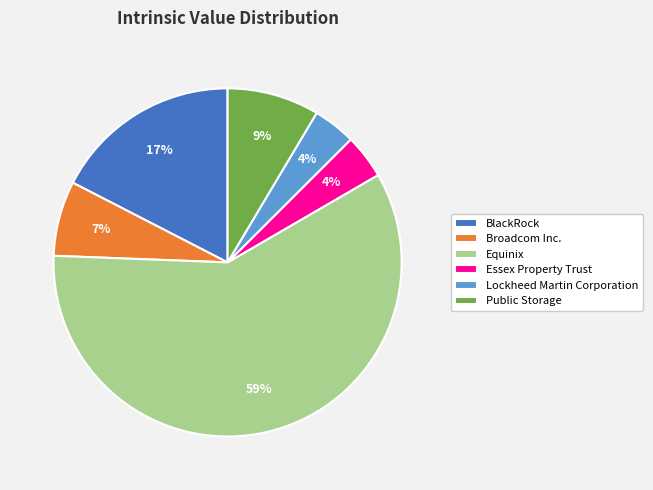

Is the sum of Lockheed Martin Corporation and Broadcom Inc. greater than half?

No